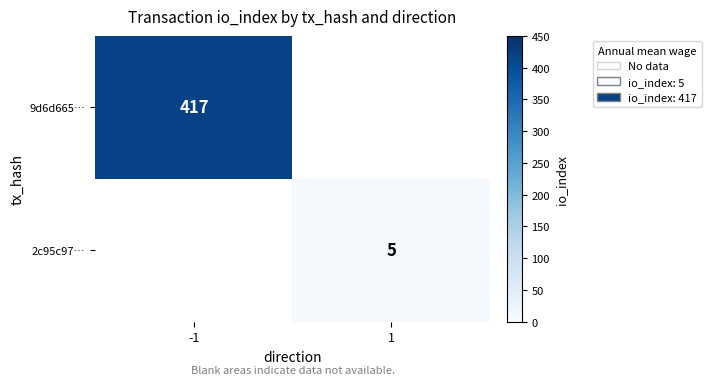

The value of 2c95c97… at 1 is 1. True or false?

False